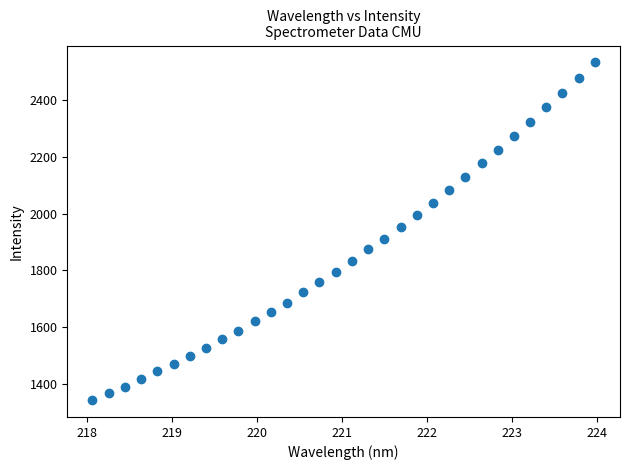

What is the range of Y values (max minus min)?

1192.1